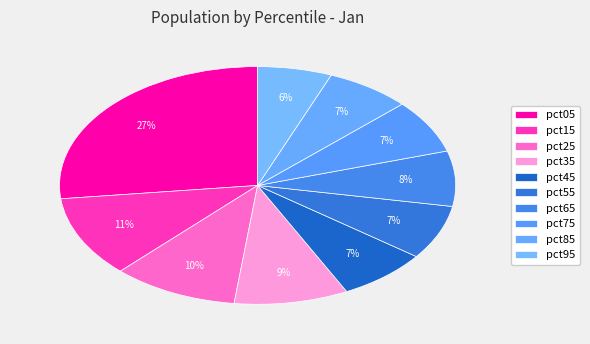

Between pct45 and pct55, which is larger?

pct55